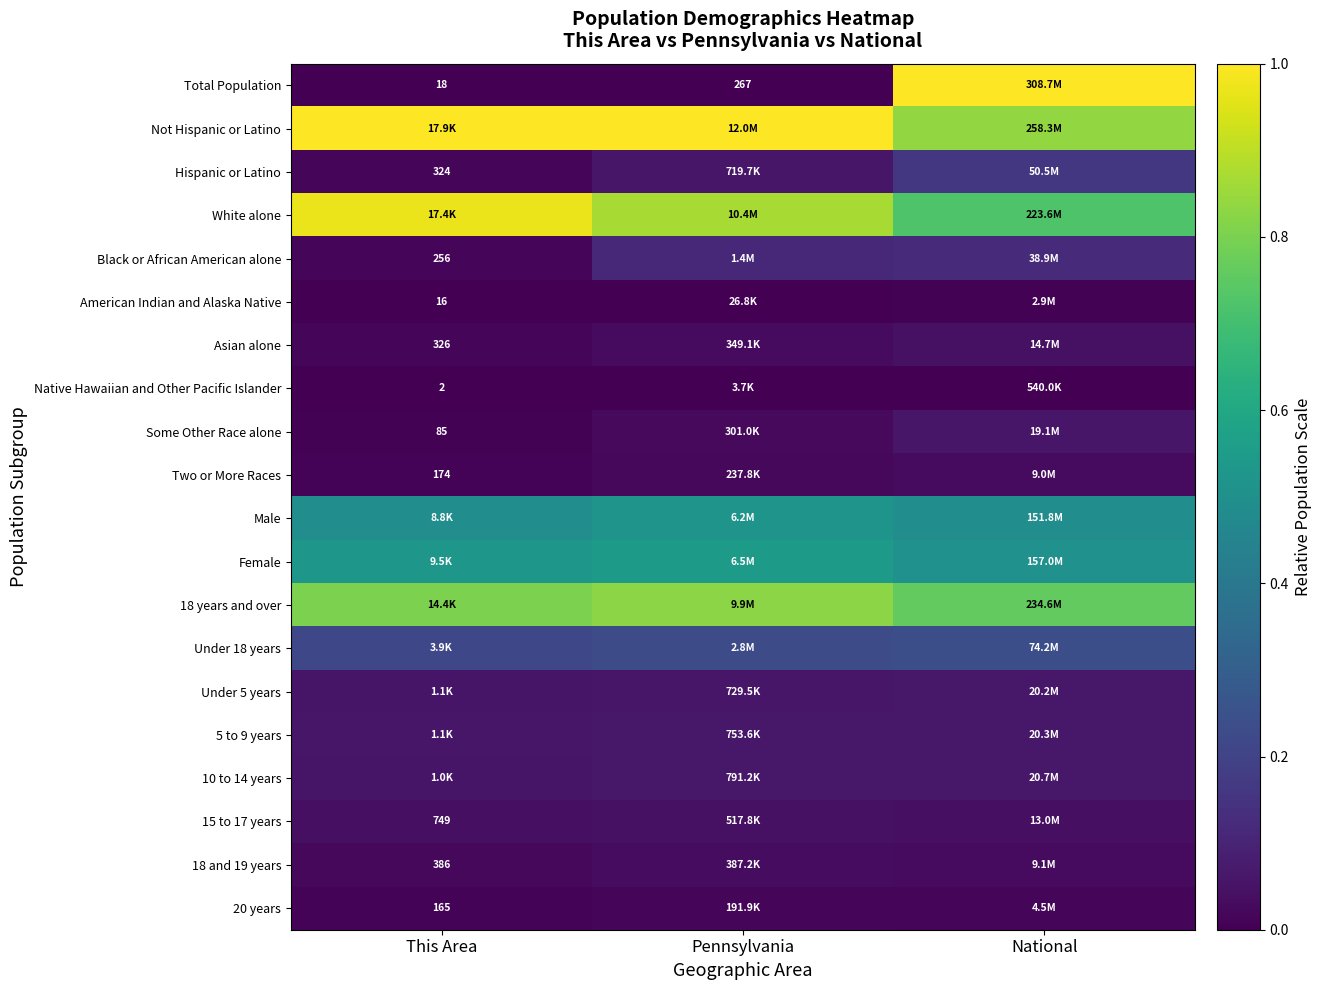

List the labels in order of Black or African American alone value, smallest first.

This Area, Pennsylvania, National